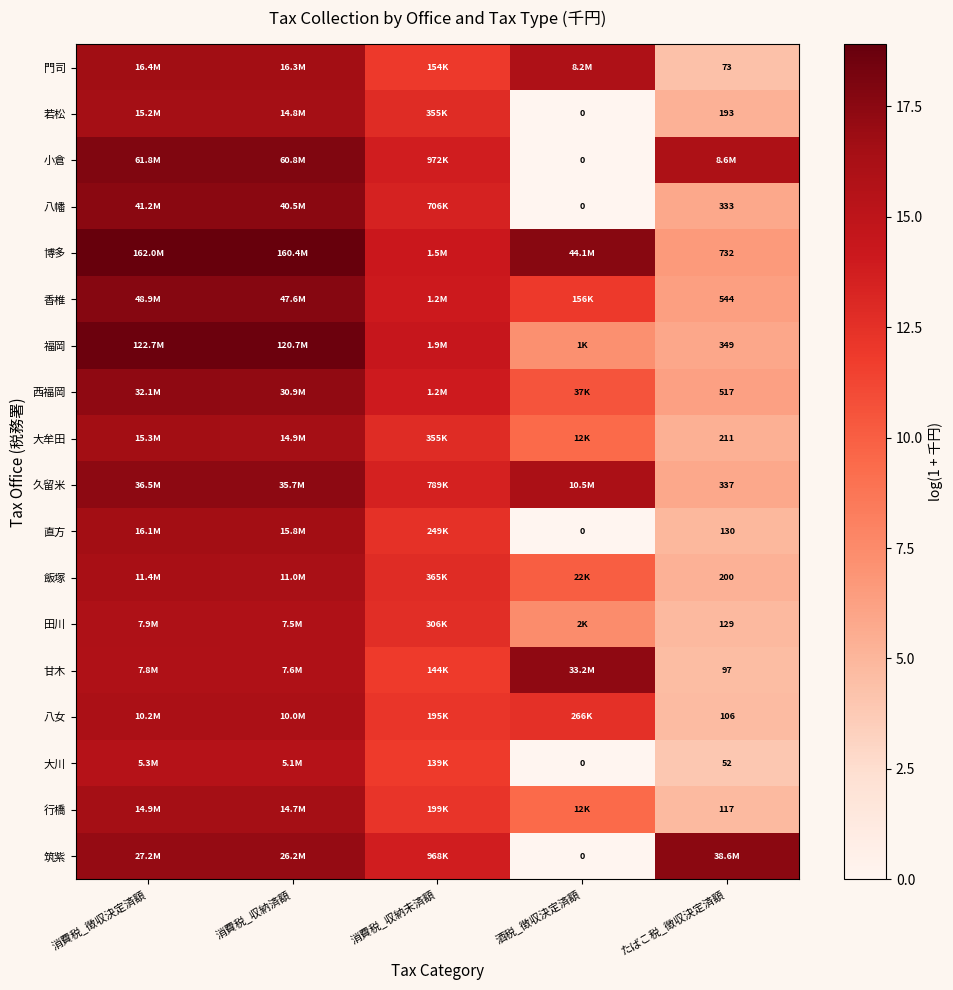

Which has a higher value, たばこ税_徴収決定済額 or 酒税_徴収決定済額?

酒税_徴収決定済額